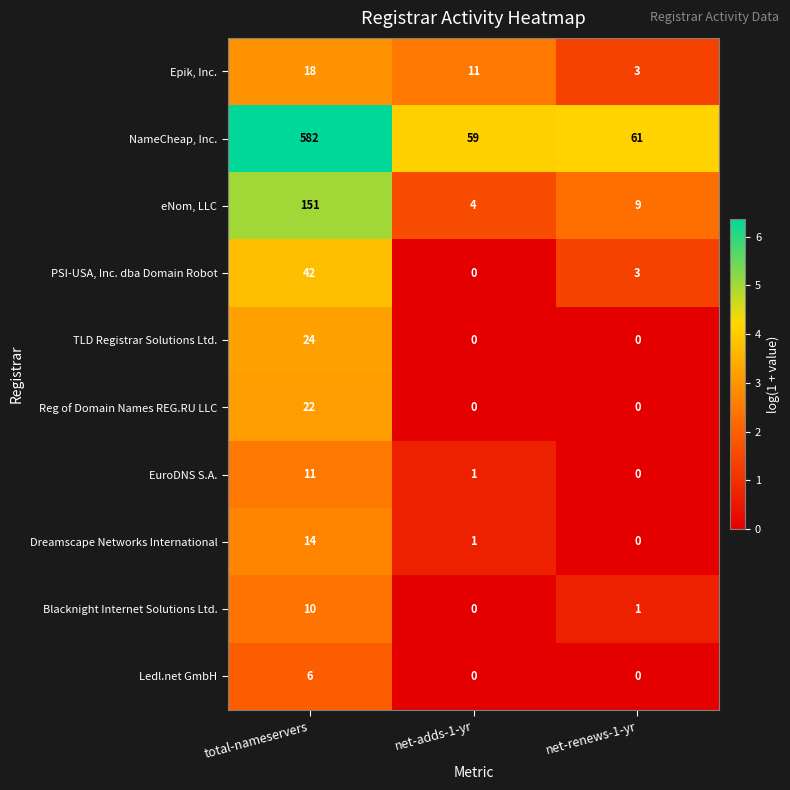

How many data points in TLD Registrar Solutions Ltd. are above 0?

1